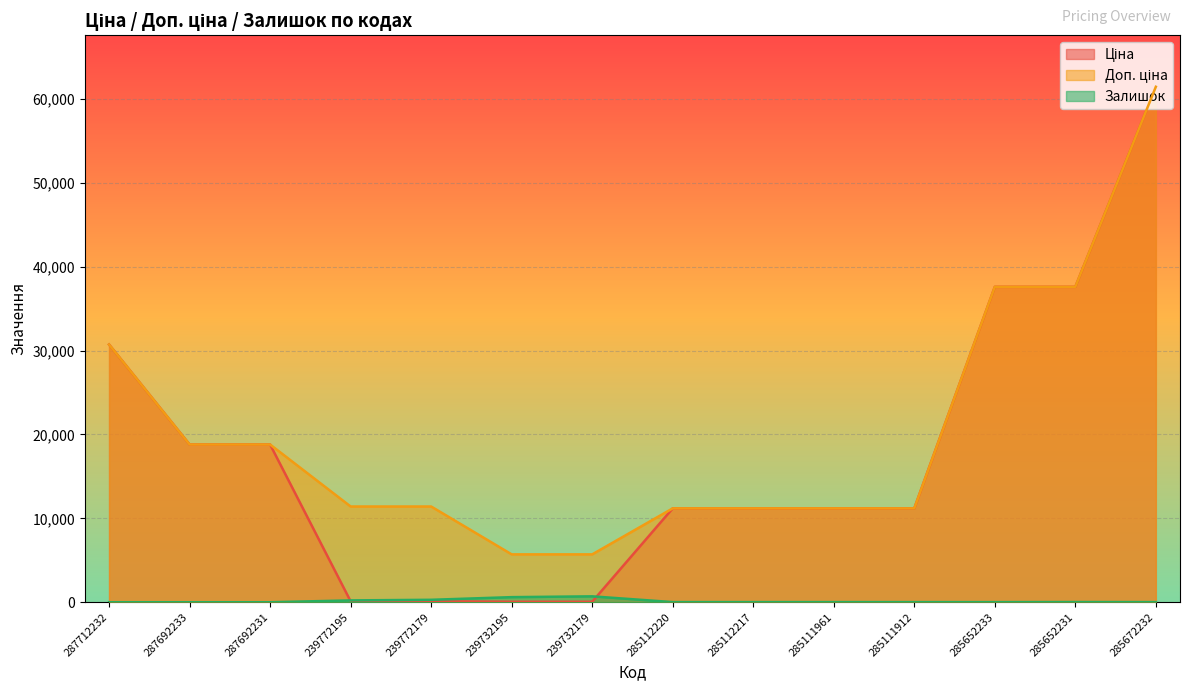

What is the difference between the highest and lowest values at 285111912?

11173.2